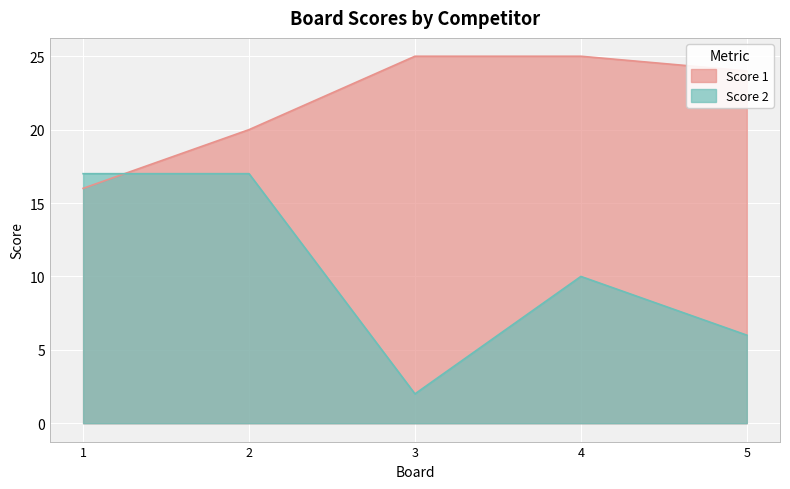

Rank the series by their average value, from lowest to highest.

Score 2, Score 1